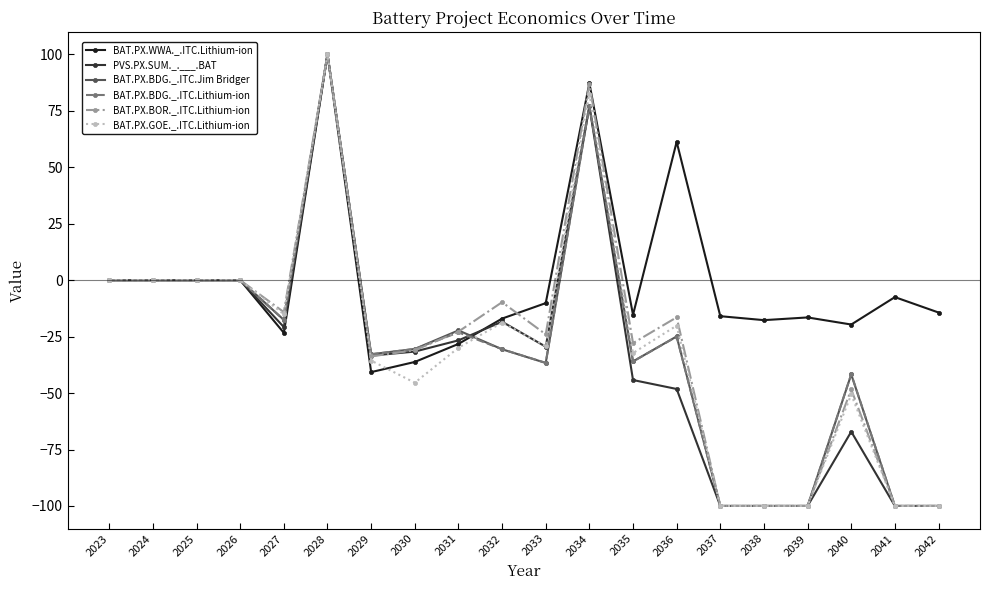

What is the total value across all series at 2031?

-153.0